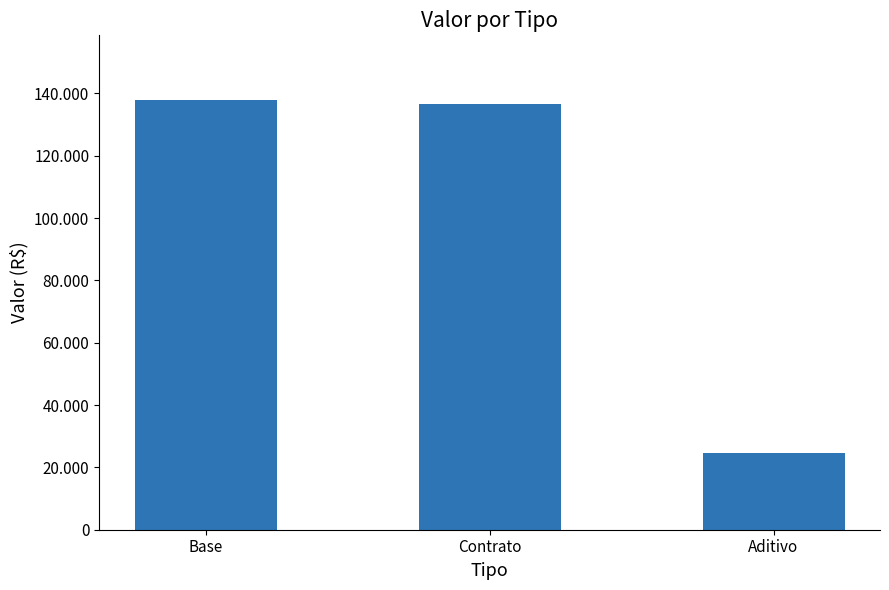

Reading right to left, extract all data points from this chart.

24663.3	136500.4	137923.9